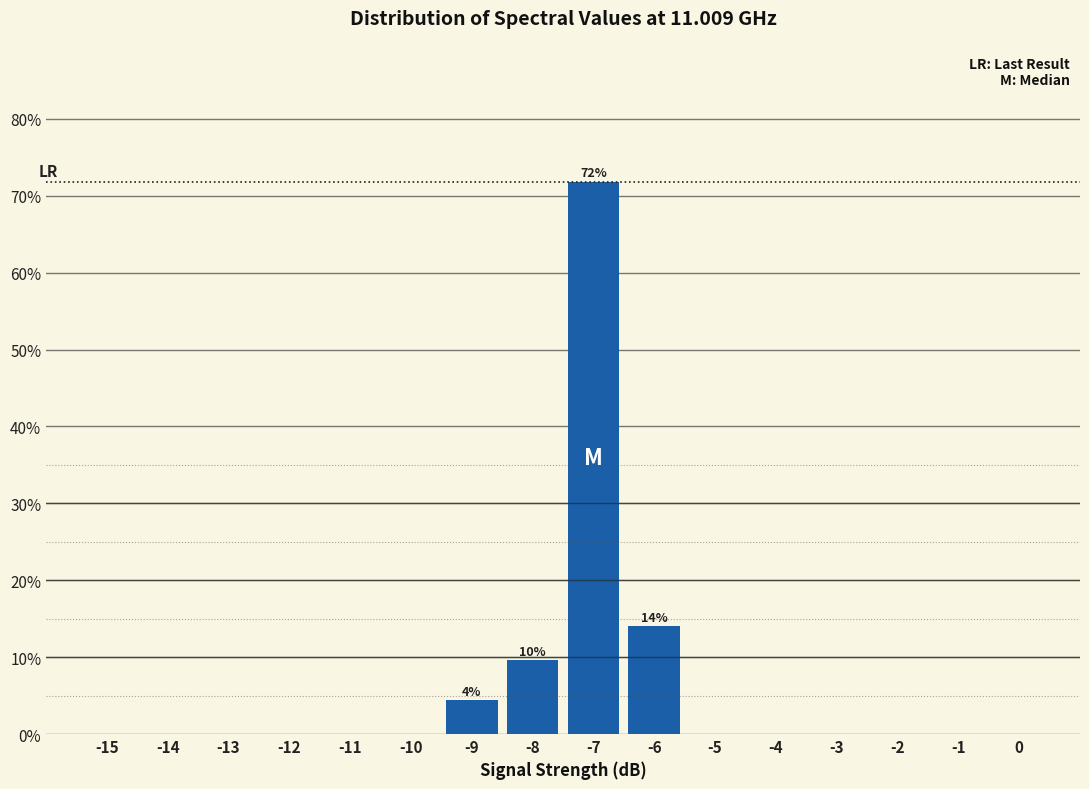

Reading right to left, extract all data points from this chart.

0=0.0	-1=0.0	-2=0.0	-3=0.0	-4=0.0	-5=0.0	-6=14.1	-7=71.9	-8=9.6	-9=4.4	-10=0.0	-11=0.0	-12=0.0	-13=0.0	-14=0.0	-15=0.0